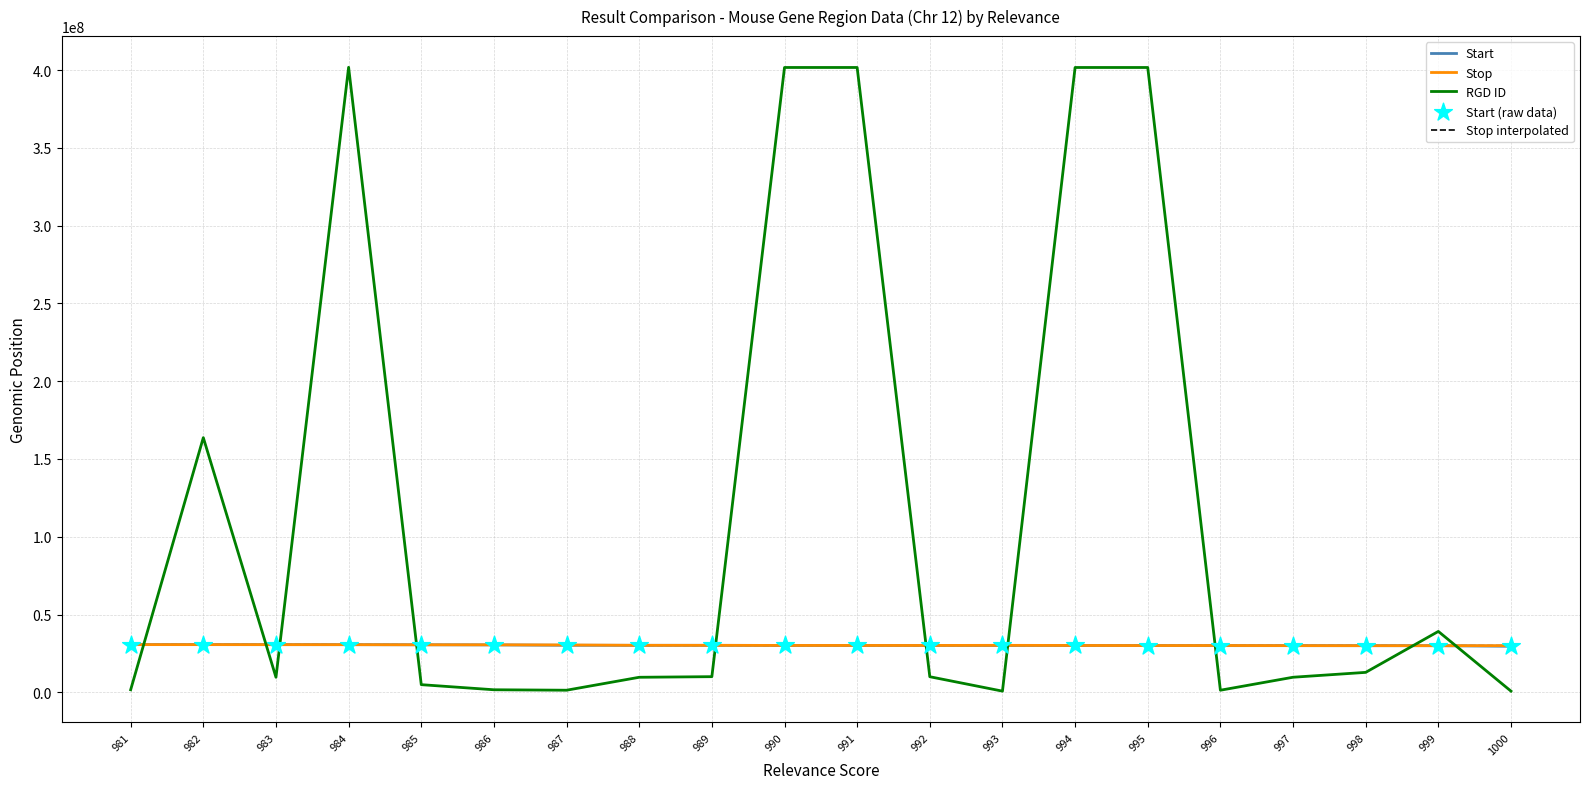

Which series reaches the maximum Y coordinate?

RGD ID